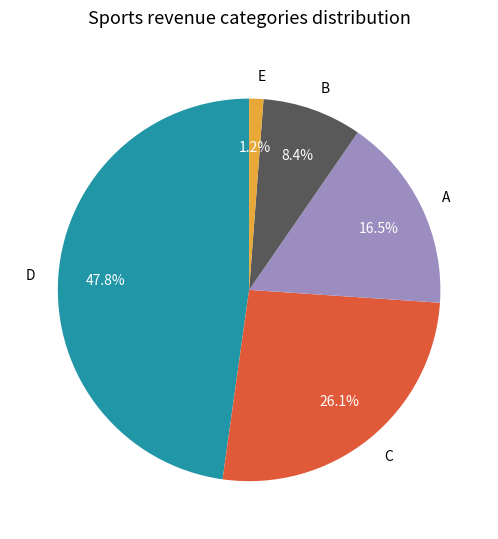

What is the ratio of the value at C to the value at E?

21.7